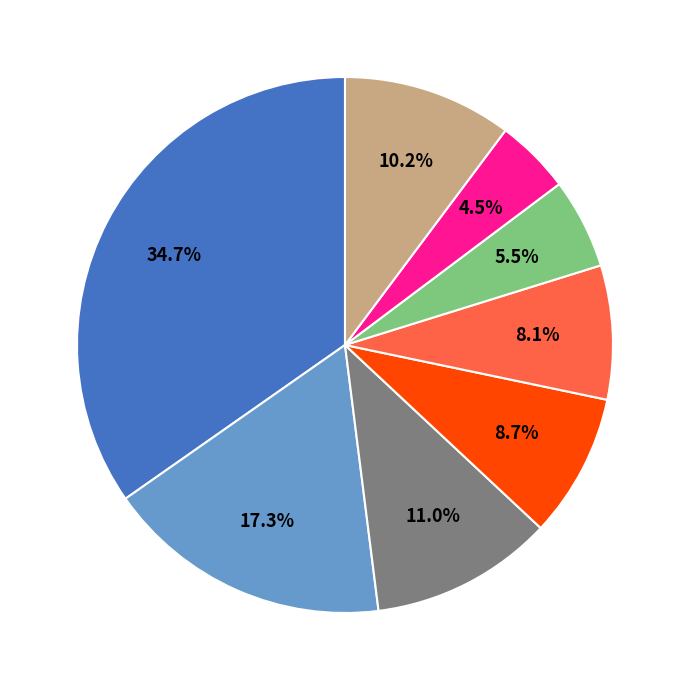

Is there a majority slice in this chart?

No